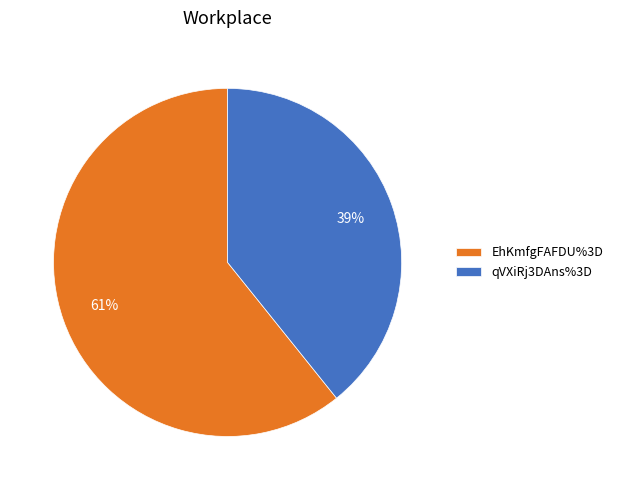

Approximately how many times larger is the value at qVXiRj3DAns%3D compared to EhKmfgFAFDU%3D?

0.6